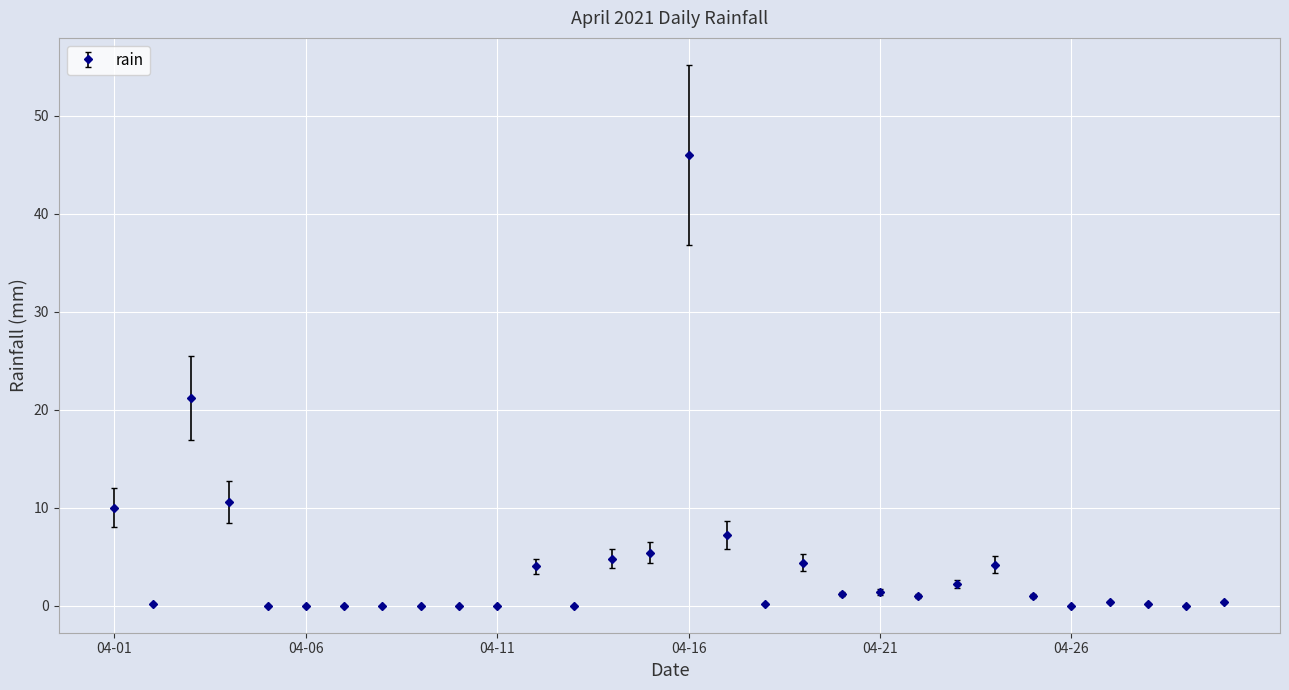

What is the maximum value shown in the chart?

46.0